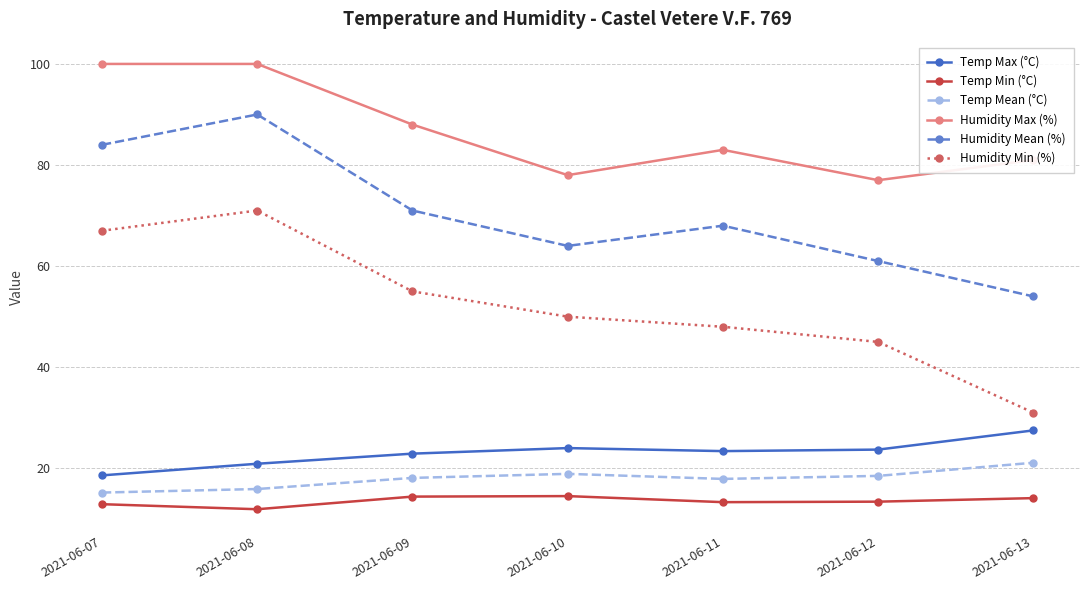

How many lines are shown in the chart?

6